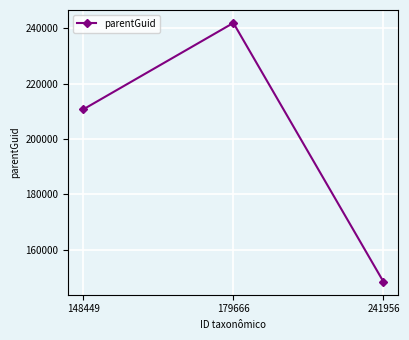

What is the average value?

200381